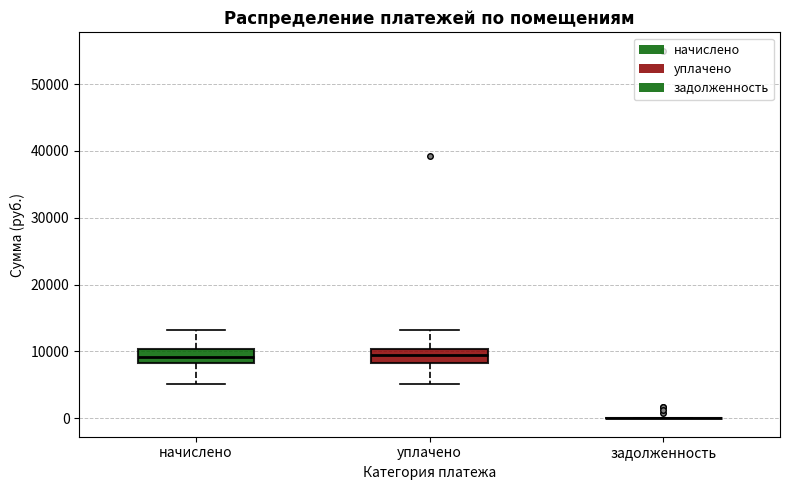

Reading left to right, read every box against the y-axis: the position of its median line, the range the box covers, and the ends of its whiskers. The values are not printed on the chart, so give them approximately, as read against the axis.

начислено: median 9000, box 8000 to 10000, whiskers 5000 to 13000
уплачено: median 9000, box 8000 to 10000, whiskers 5000 to 13000
задолженность: box collapsed to a line at 0, whiskers 0 to 0